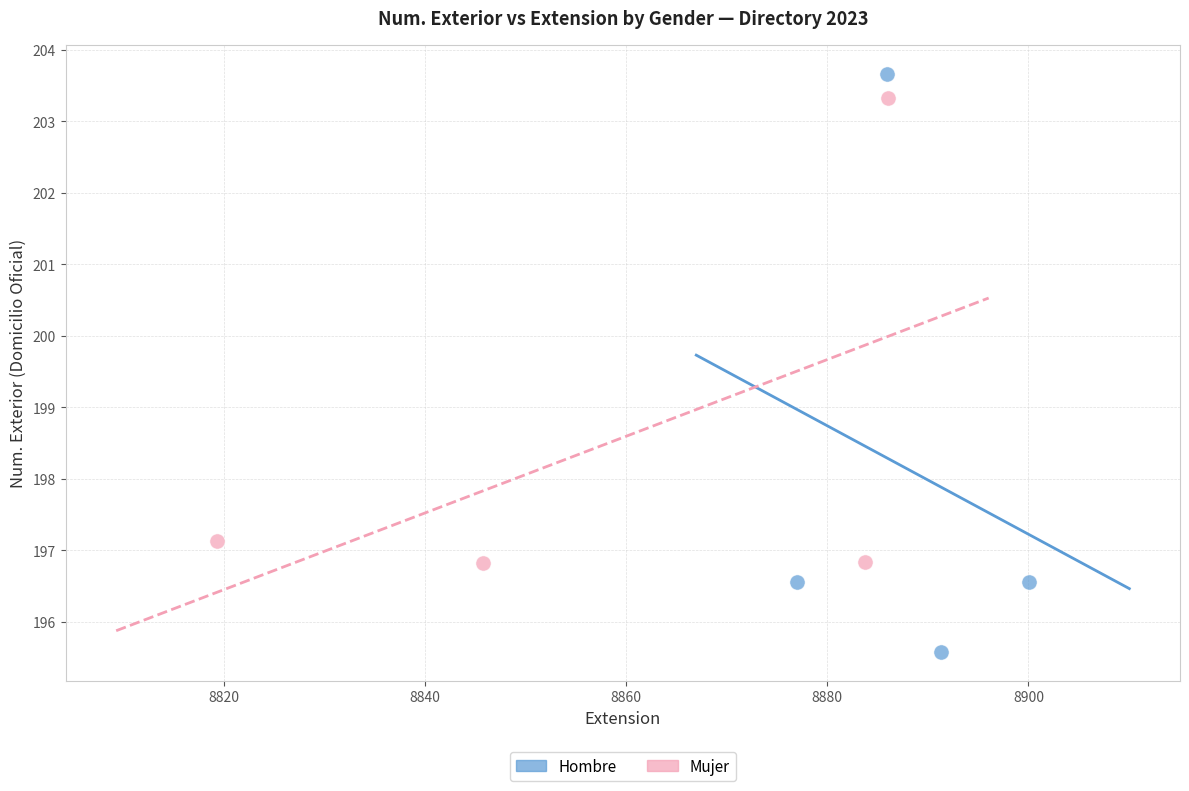

Which series has the widest spread of Y values?

Hombre